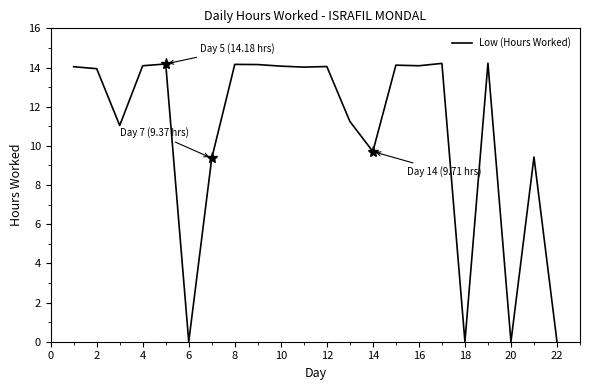

What is the maximum value shown in the chart?

14.2